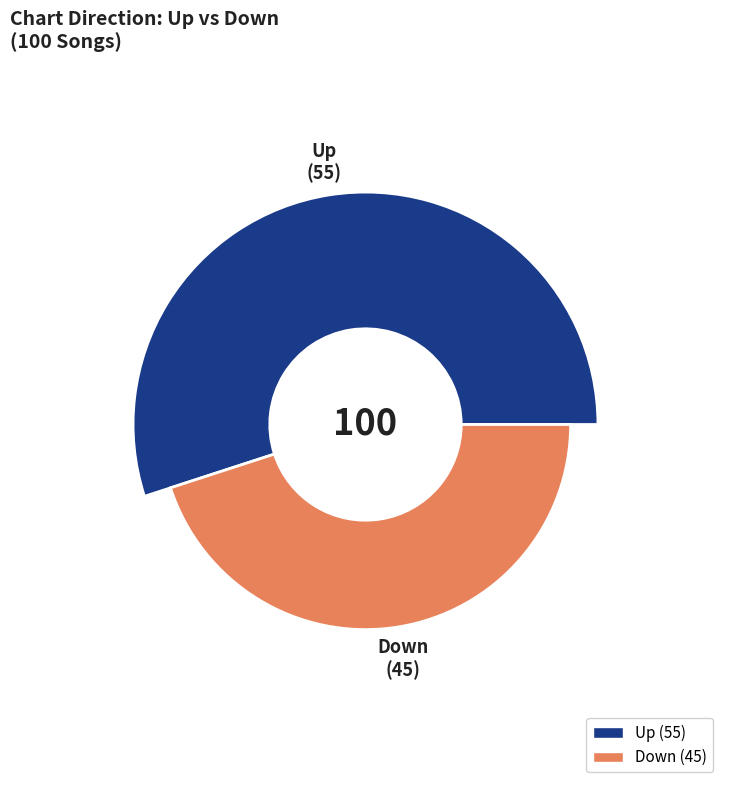

To the nearest percent, what percentage of the pie is down?

45%